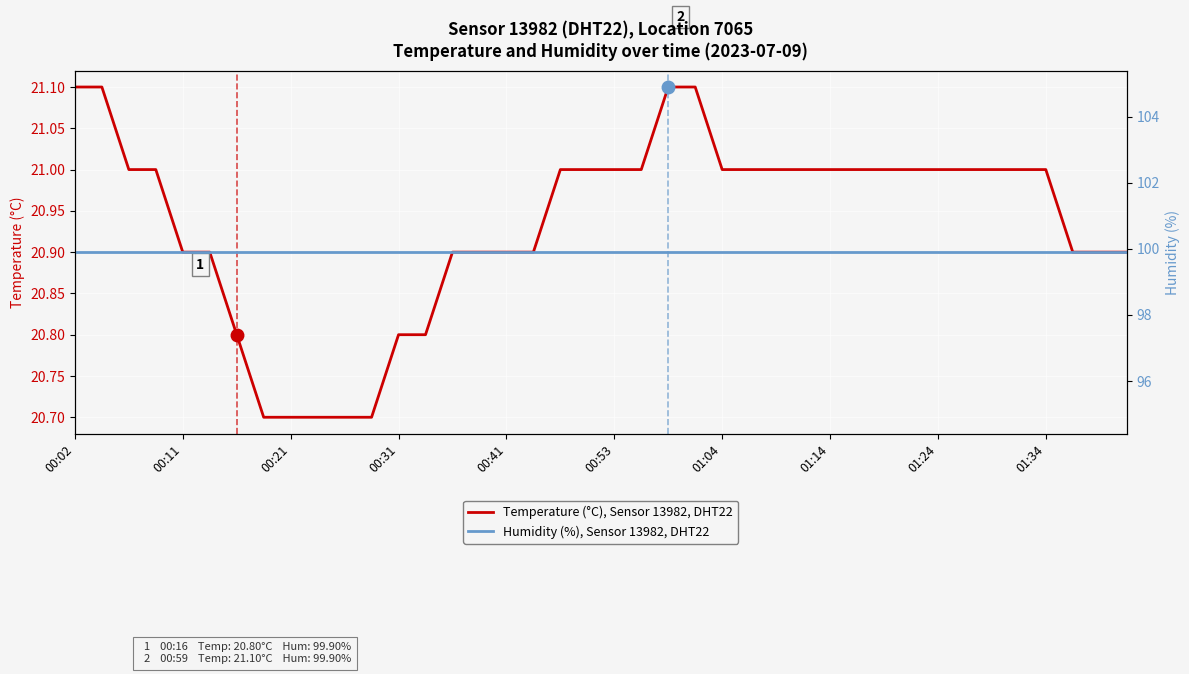

Is it true that Temperature (°C), Sensor 13982, DHT22 equals 7.5 at 01:04?

False